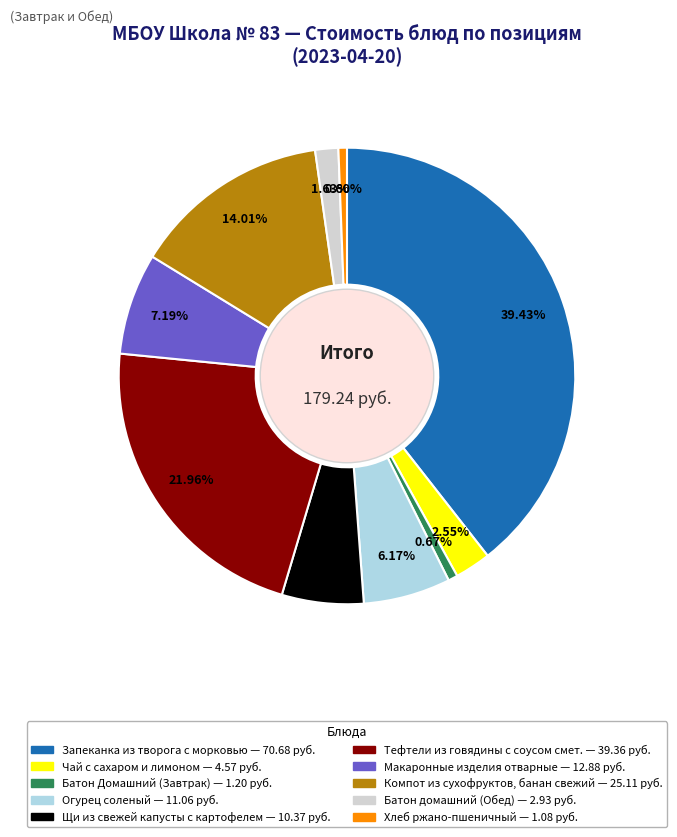

What is the largest slice in the pie chart?

Запеканка из творога с морковью